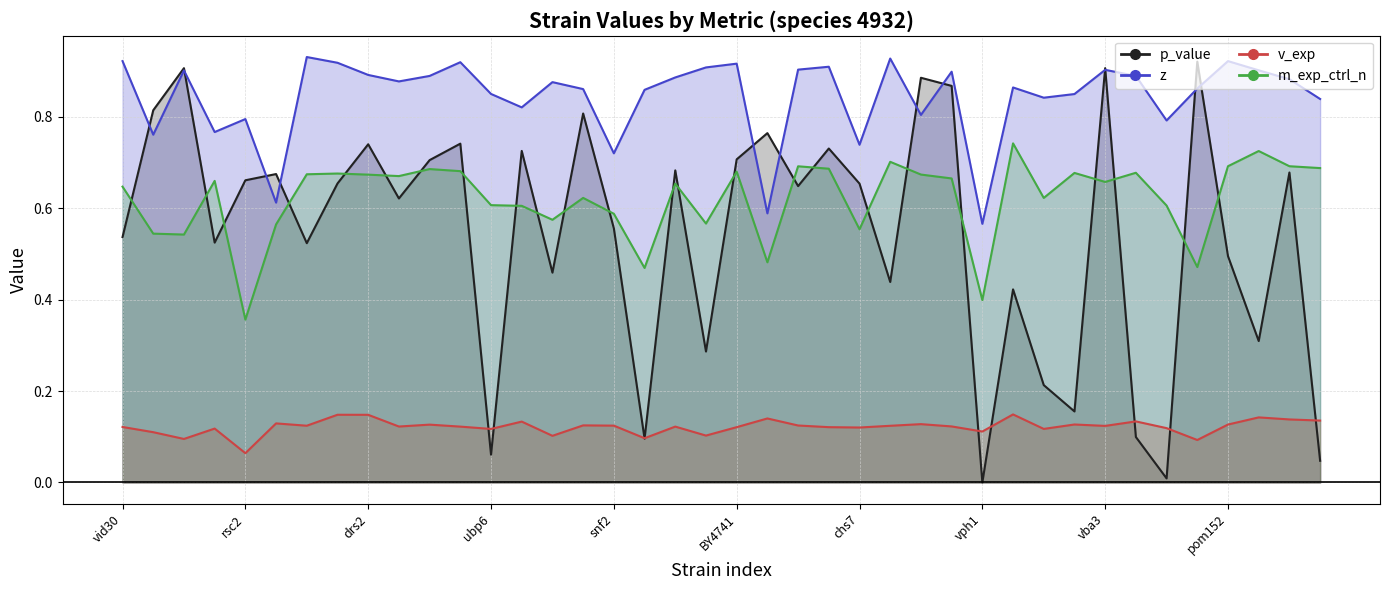

Read the m_exp_ctrl_n value at 21.

0.5